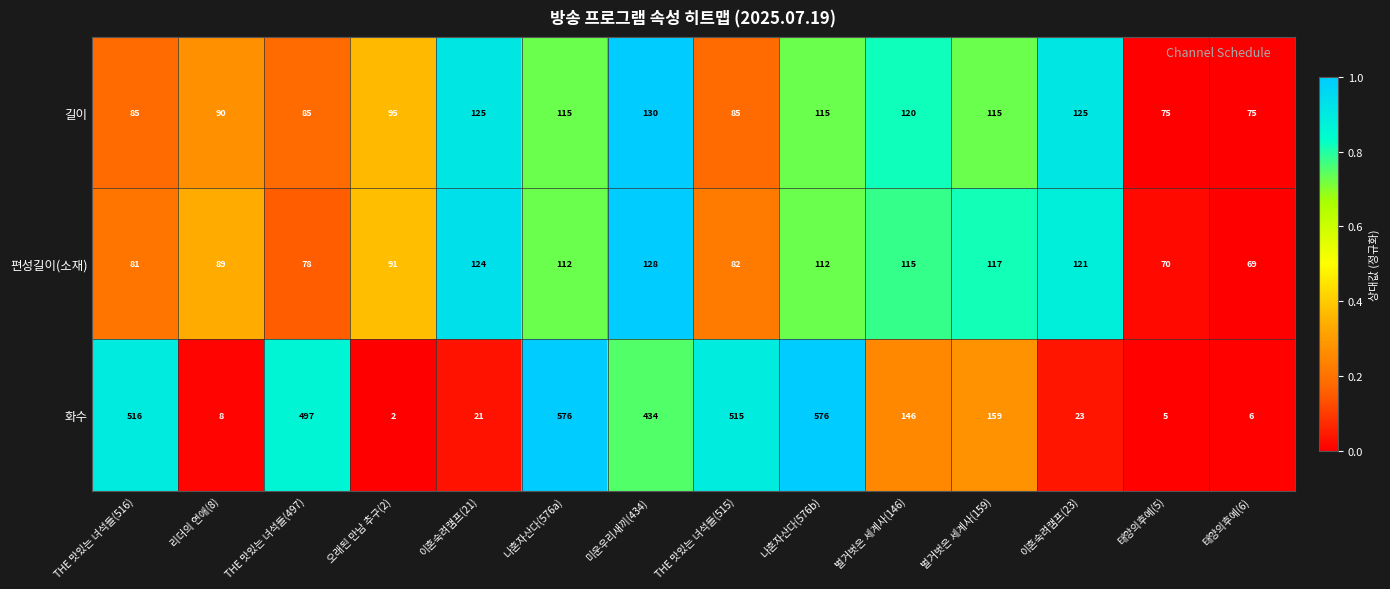

Is the value of 길이 at 미운우리새끼(434) greater than the value of 화수 at 이혼숙려캠프(23)?

Yes